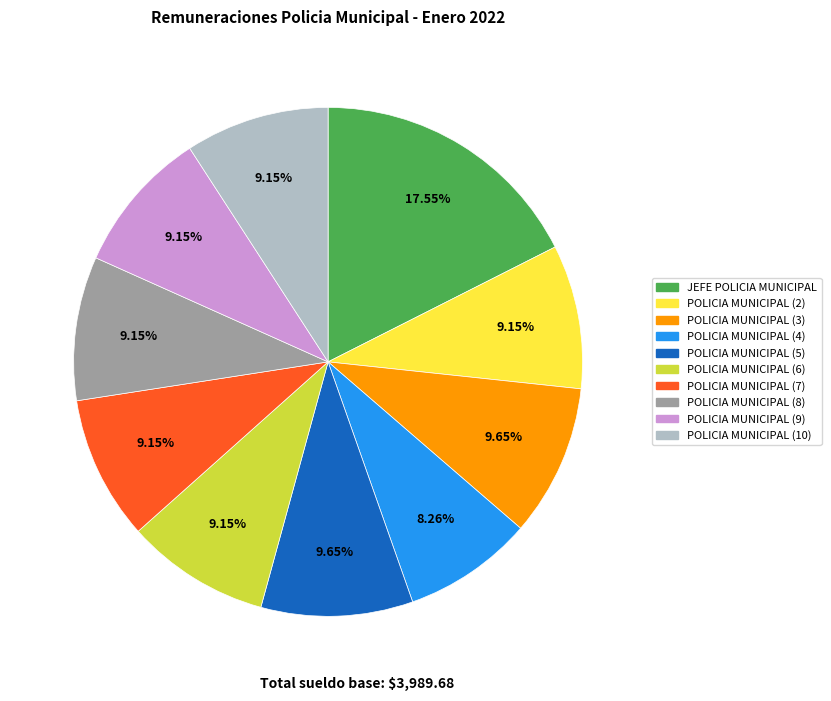

Between POLICIA MUNICIPAL (4) and POLICIA MUNICIPAL (5), which is larger?

POLICIA MUNICIPAL (5)